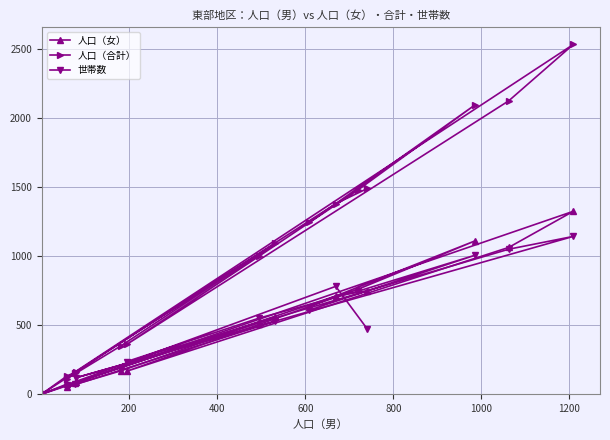

True or false: 人口（女） and 世帯数 intersect in this chart.

True